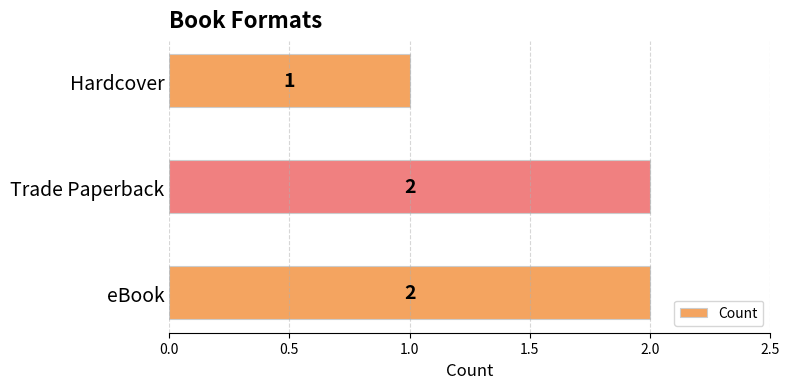

At which label is the value closest to 1?

Hardcover